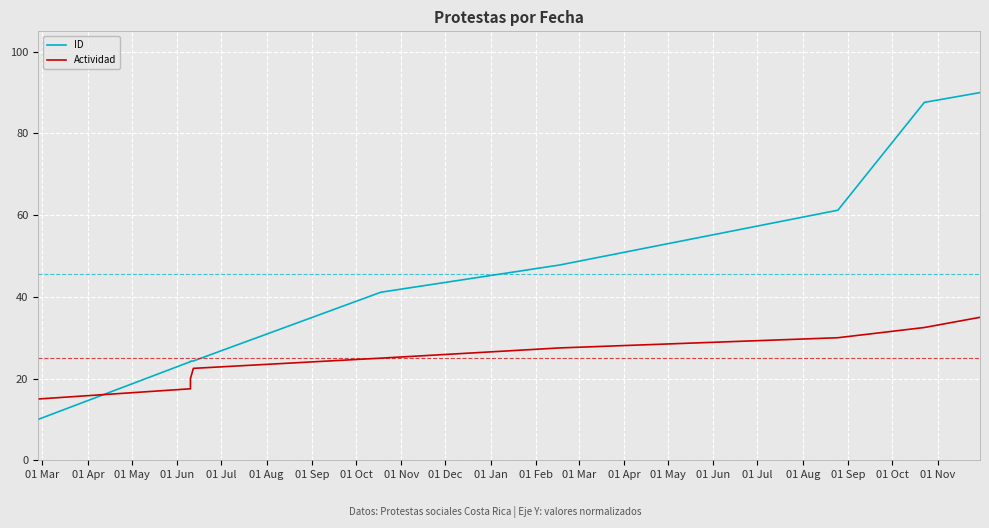

Which category has the highest value in the Actividad series?

01 Nov